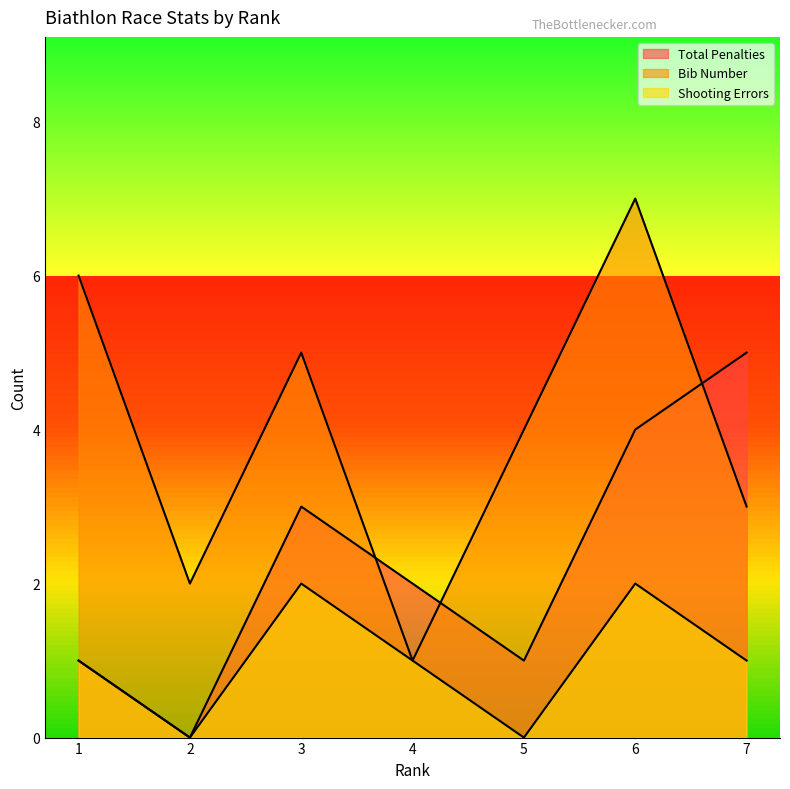

What is the sum of the Bib Number values at 4 and 2?

3